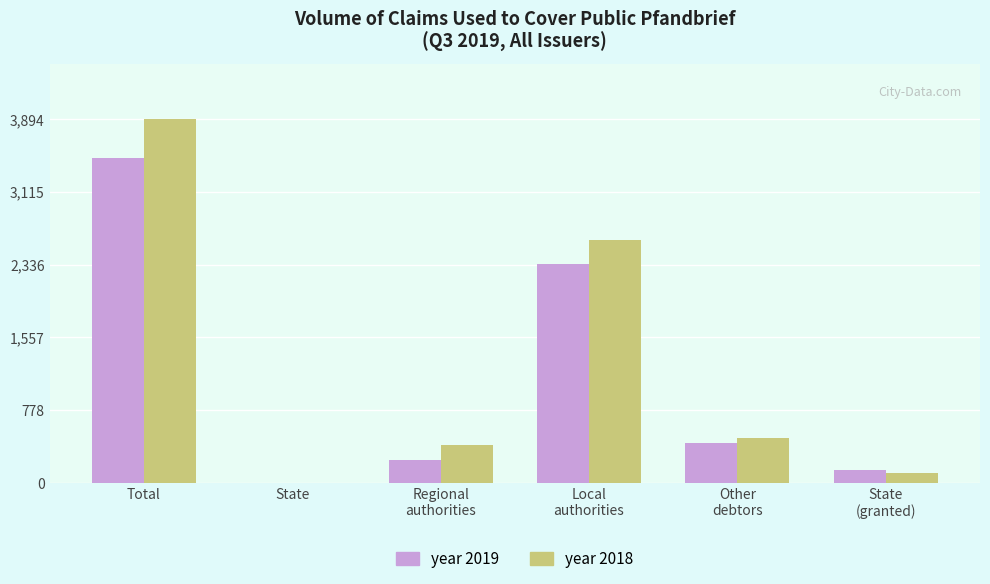

Reading left to right, transcribe all the data shown in this chart.

year 2019: Total=3477.2	State=0.0	Regional
authorities=248.8	Local
authorities=2341.6	Other
debtors=427.9	State
(granted)=139.6
year 2018: Total=3894.3	State=0.0	Regional
authorities=403.3	Local
authorities=2603.0	Other
debtors=479.7	State
(granted)=102.2